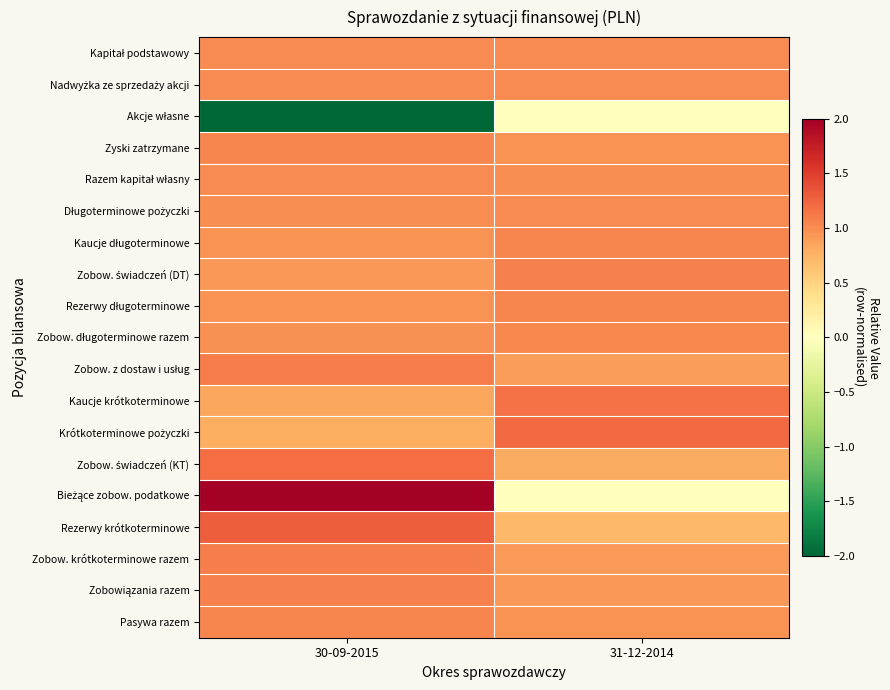

How many distinct data groups are displayed?

19